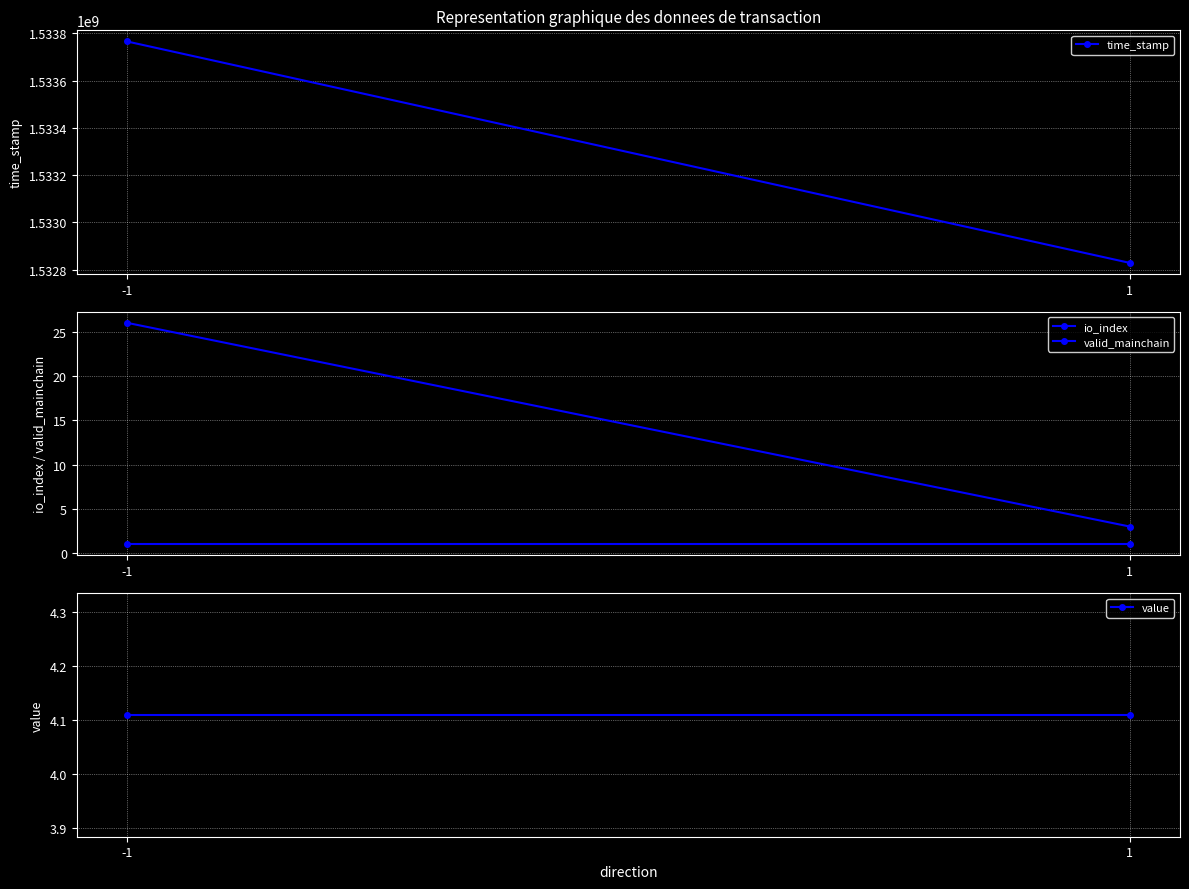

Reading right to left, transcribe all the data shown in this chart.

time_stamp: 1532828988.0	1533765297.0
io_index: 3.0	26.0
valid_mainchain: 1.0	1.0
value: 4.1	4.1